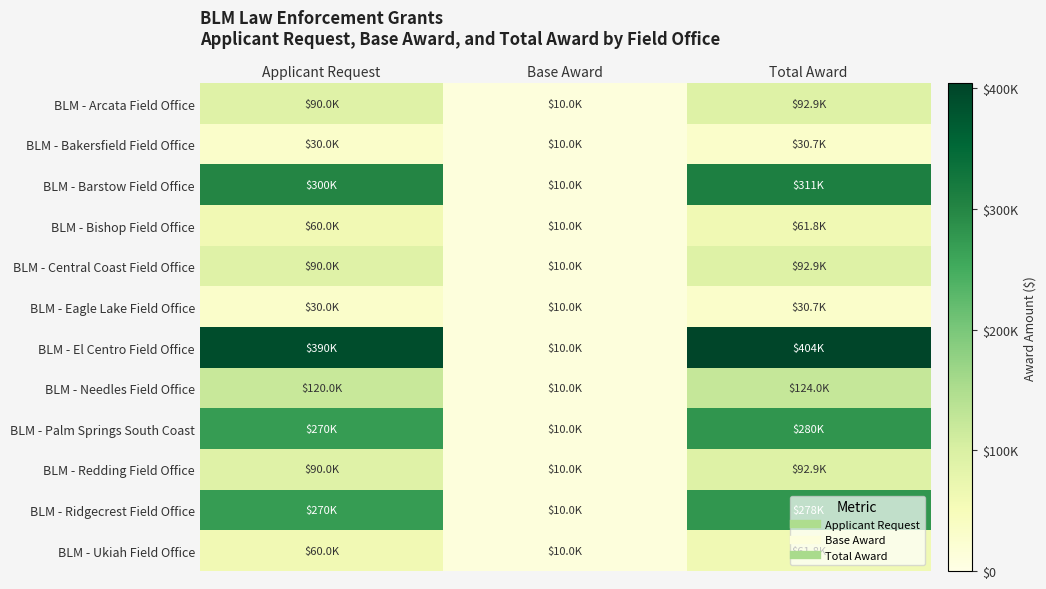

What is the total value across all series at Applicant Request?

1799990.0